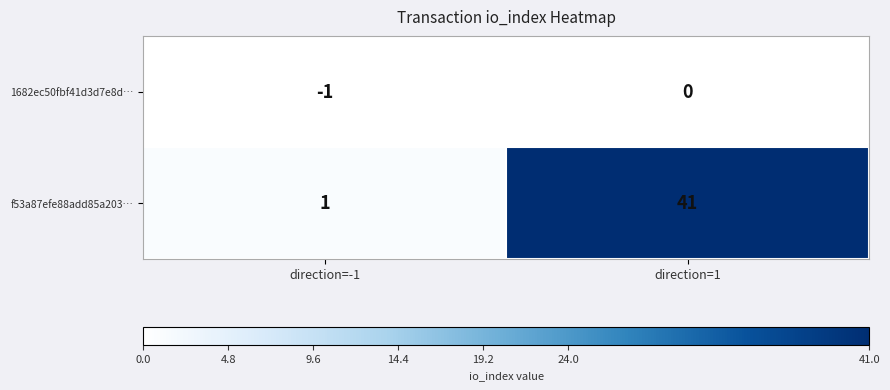

The value of f53a87efe88add85a203… at direction=1 is 41. True or false?

True